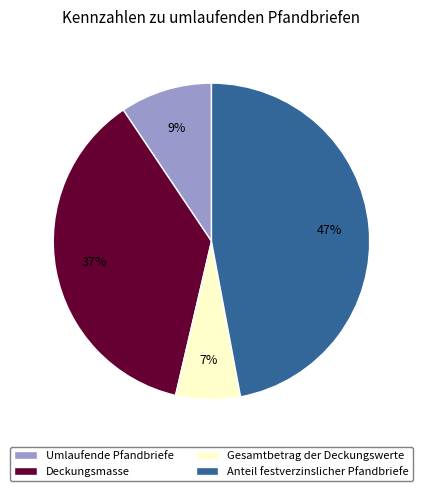

Is the sum of Umlaufende Pfandbriefe and Gesamtbetrag der Deckungswerte greater than half?

No